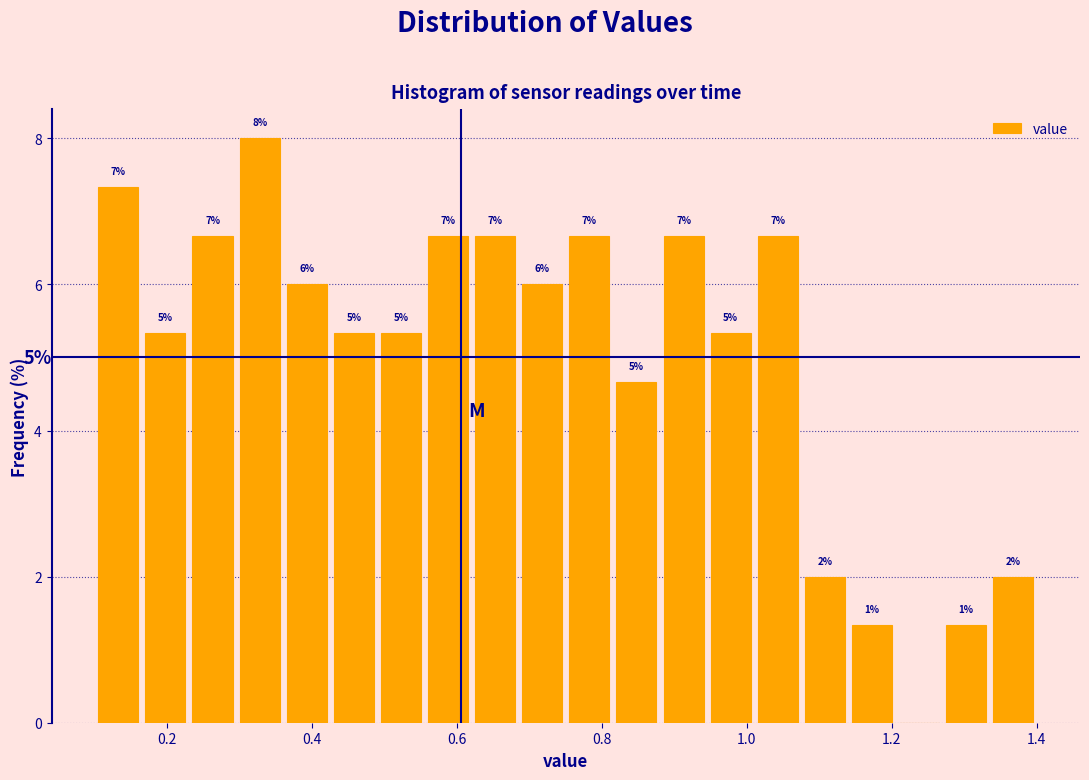

Around what value on the x-axis is the tallest bar? Give the approximate position of its centre, as read against the axis.

0.32